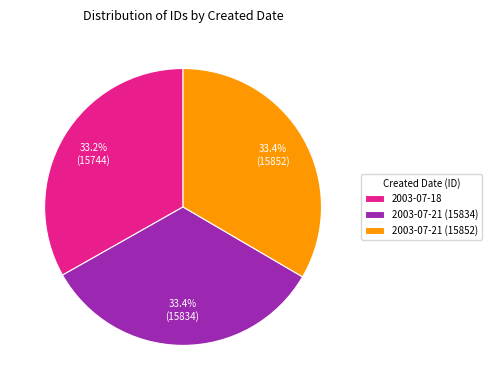

What portion of the pie excludes 2003-07-21 (15834)?

66.6%